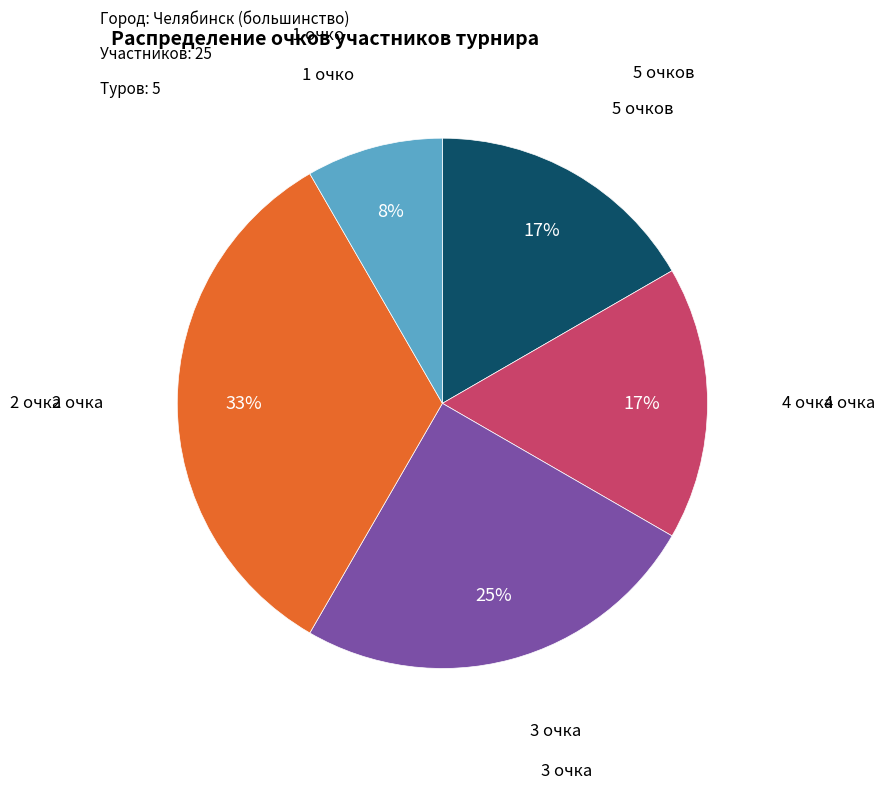

Is there a majority slice in this chart?

No